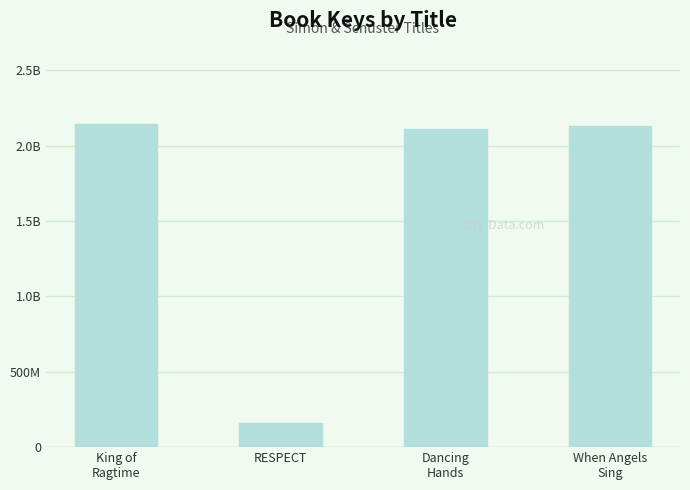

Reading left to right, extract all data points from this chart.

2140791763	159555107	2108573648	2128860280